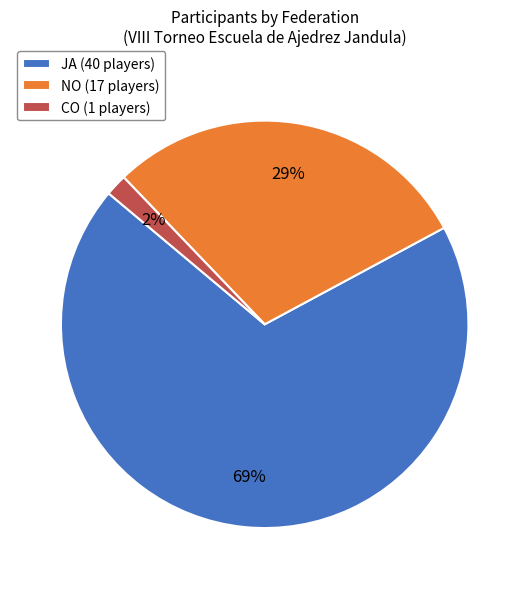

Which category accounts for the majority?

JA